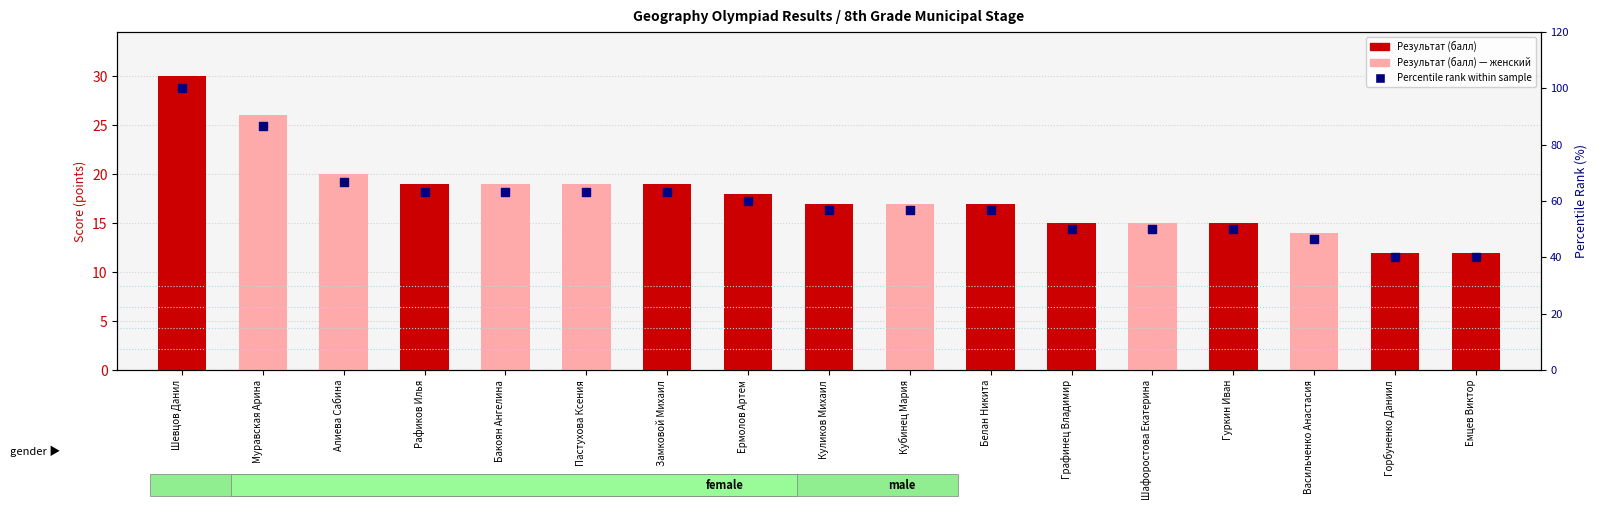

Which series contains the highest Y value?

Percentile rank